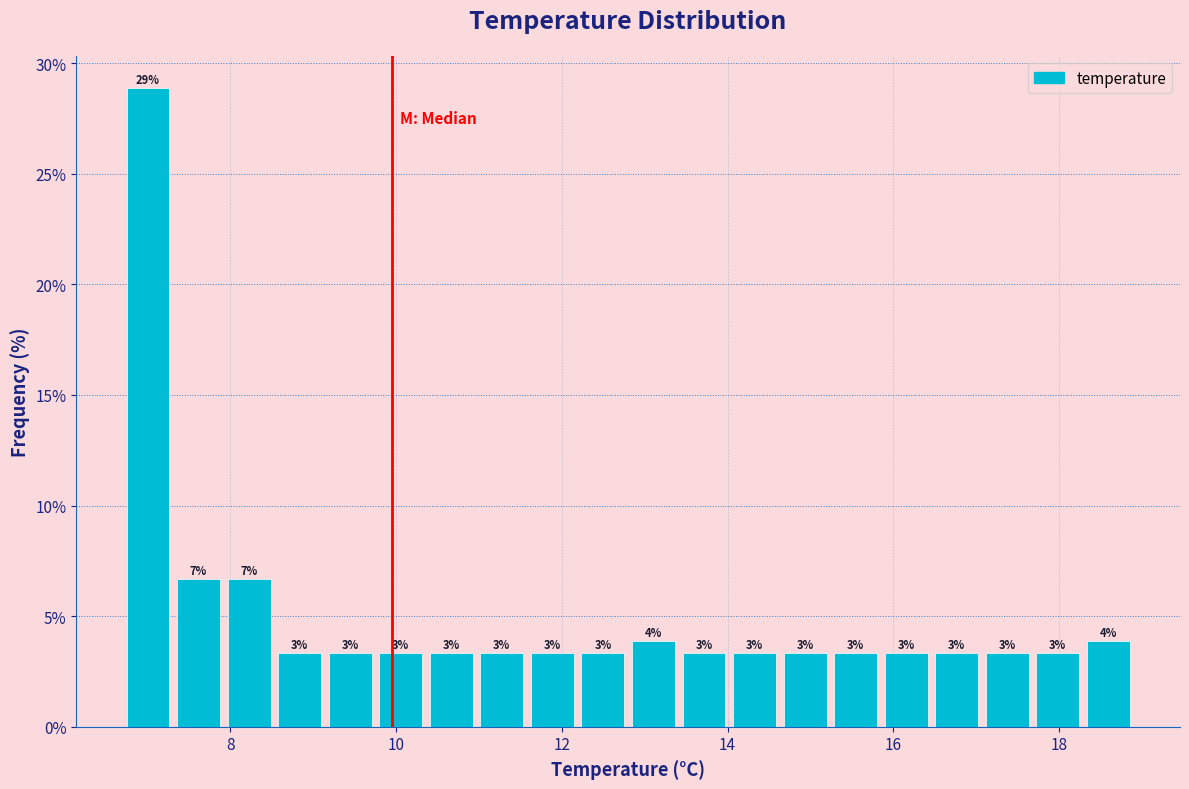

Around what value on the x-axis is the tallest bar? Give the approximate position of its centre, as read against the axis.

7.0